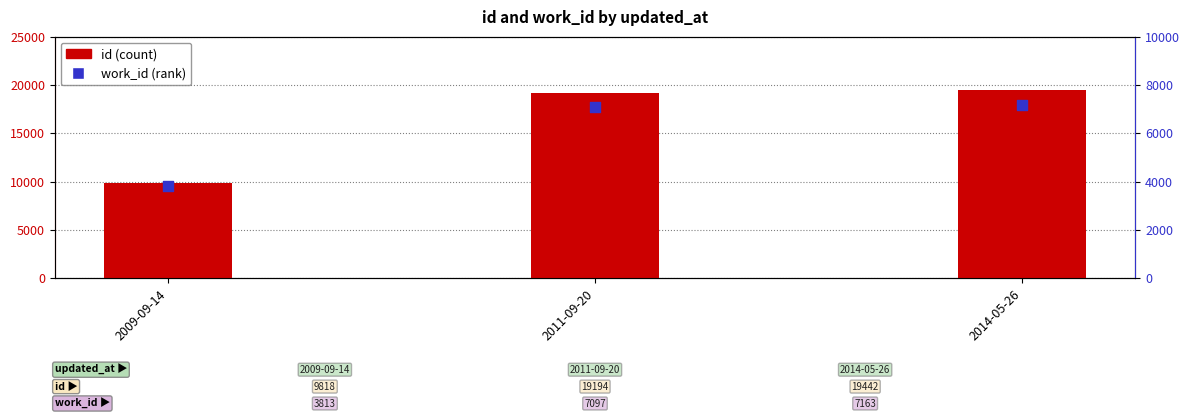

At which category is the sum across all series the highest?

2014-05-26